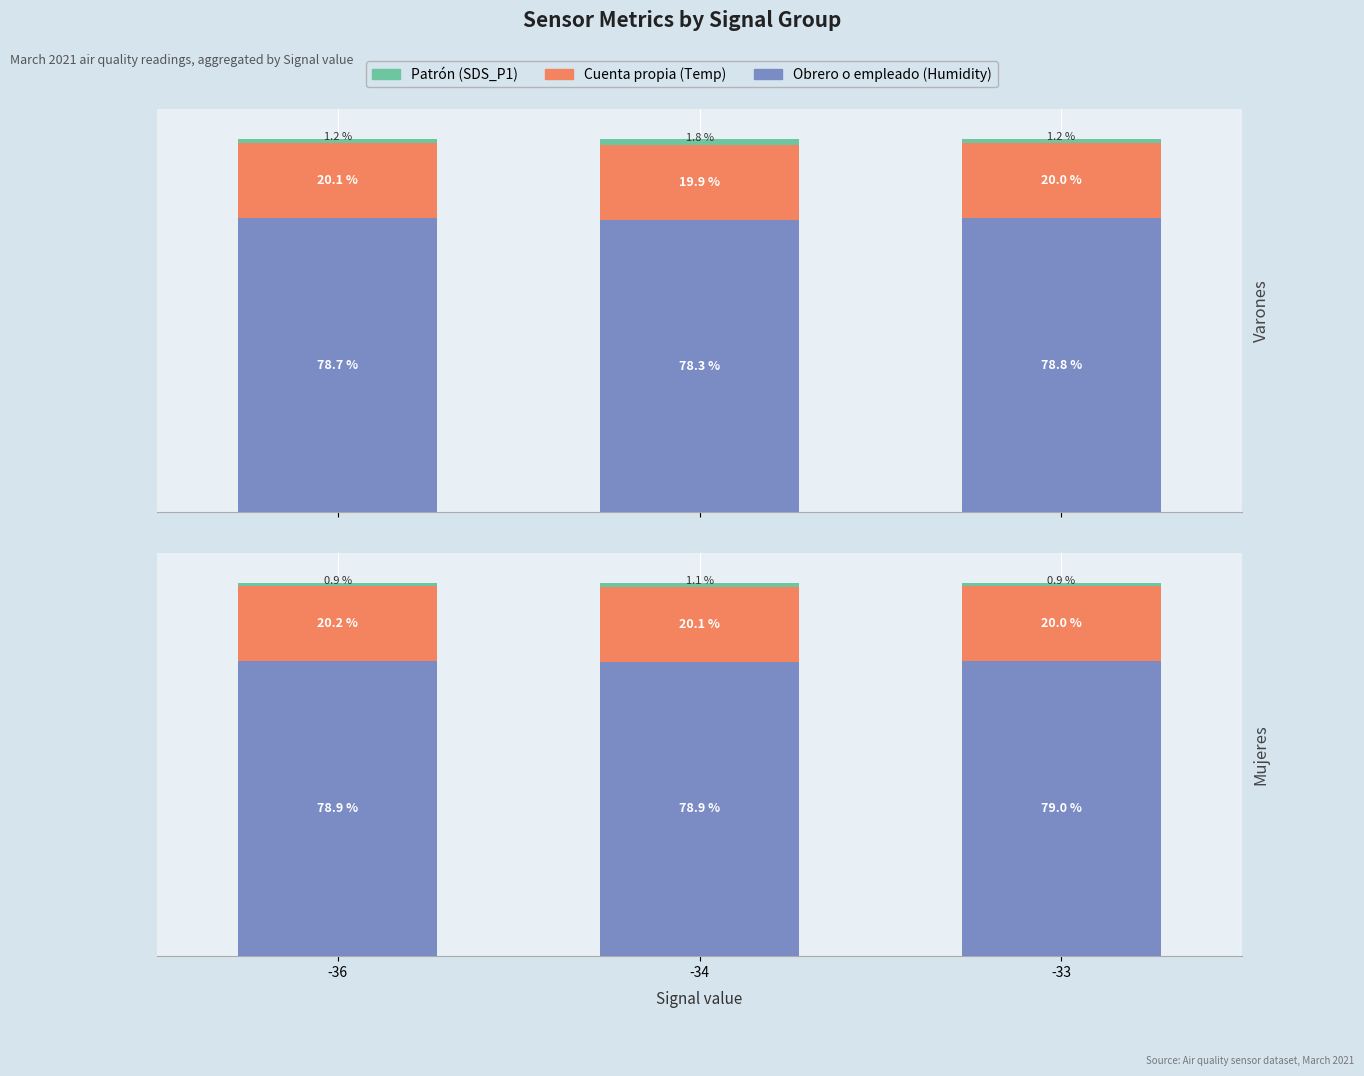

How many groups of bars are there?

3